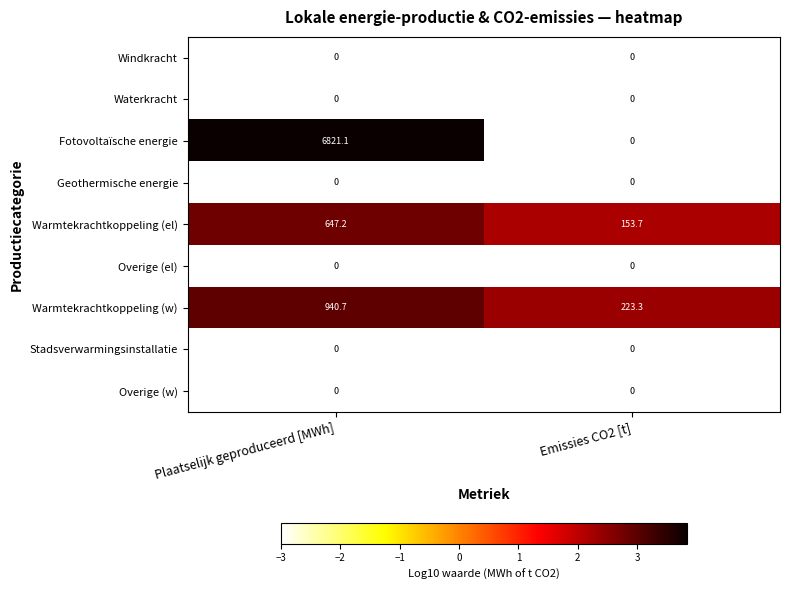

What is the average value of the Warmtekrachtkoppeling (el) series?

400.5